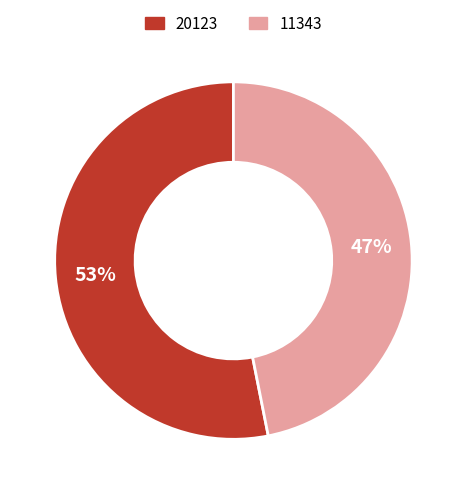

What is the ratio of the value at 11343 to the value at 20123?

0.9